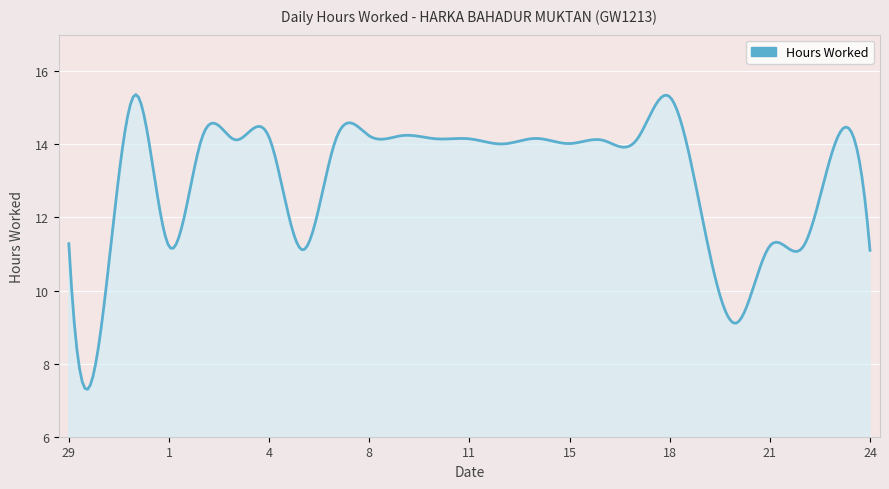

What is the maximum value shown in the chart?

15.4